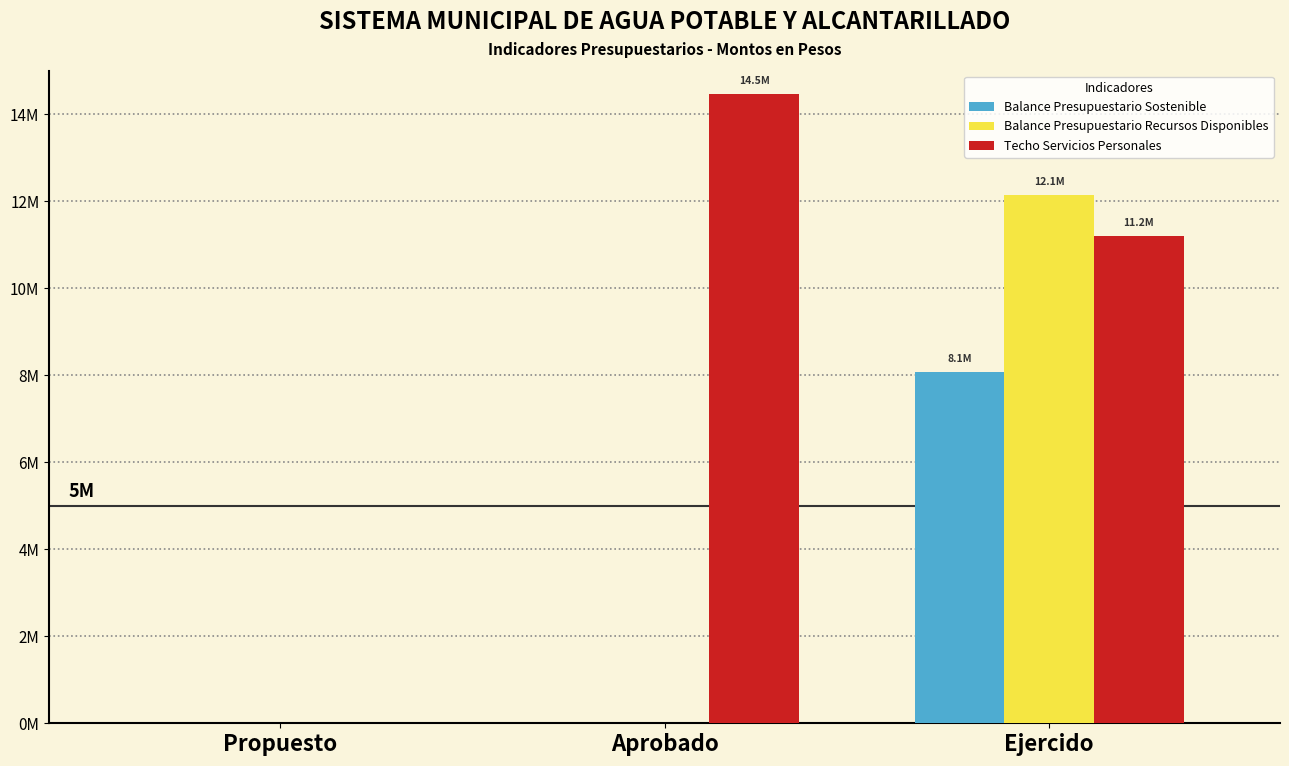

The value of Techo Servicios Personales at Ejercido is 11202077.9. True or false?

True